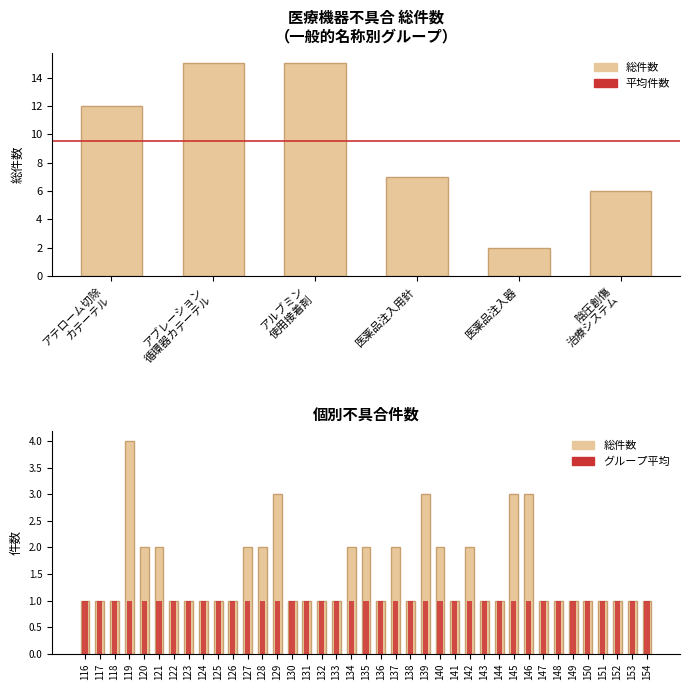

Does the chart contain stacked bars?

No